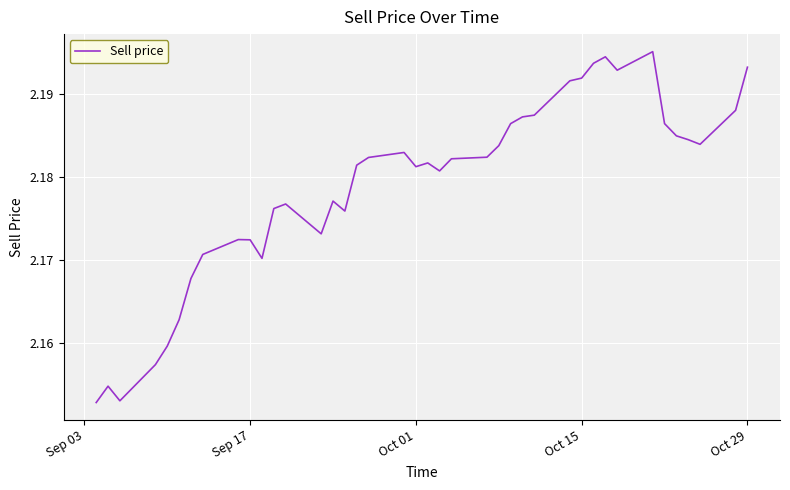

How many lines are shown in the chart?

1